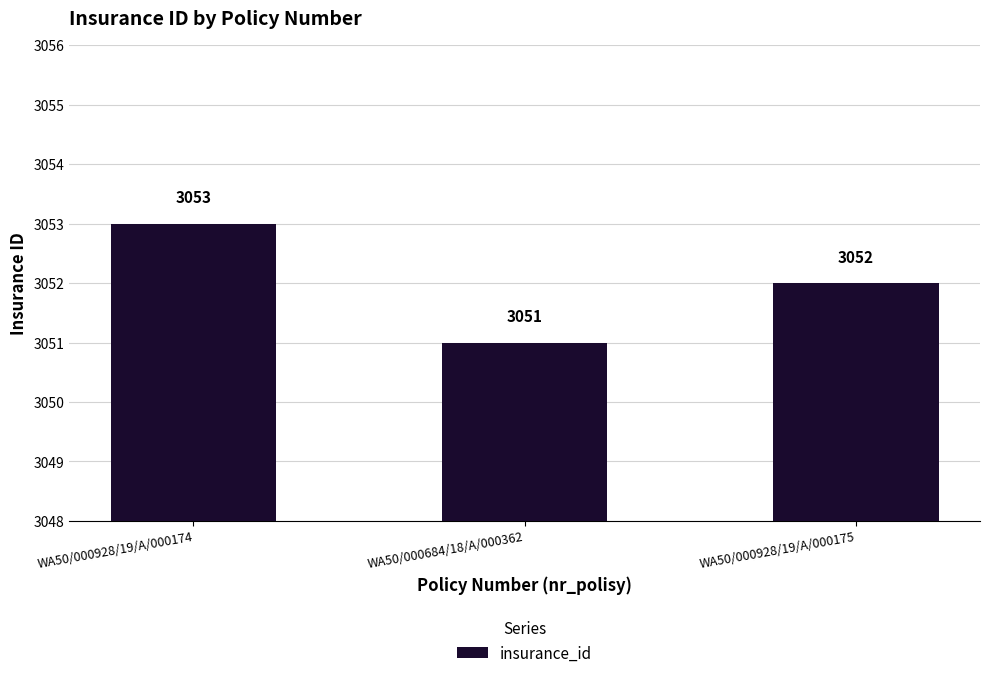

Reading left to right, what are all the values shown in this chart?

WA50/000928/19/A/000174=3053	WA50/000684/18/A/000362=3051	WA50/000928/19/A/000175=3052